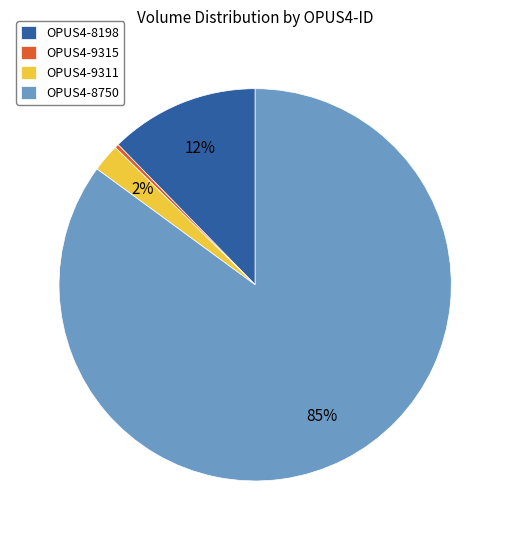

Rank the categories by value from highest to lowest.

OPUS4-8750, OPUS4-8198, OPUS4-9311, OPUS4-9315